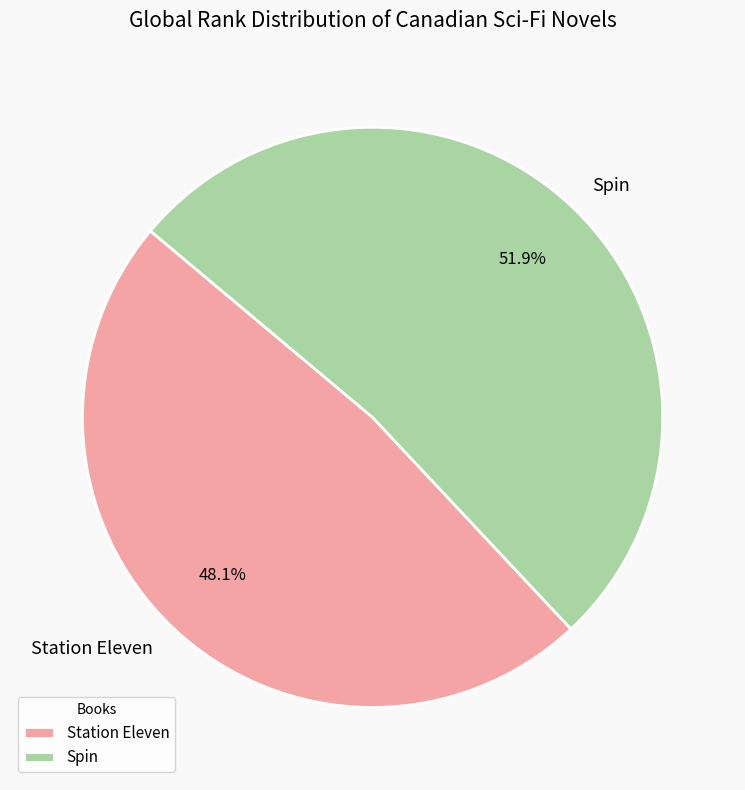

Is it true that Station Eleven is 48% of the pie?

True